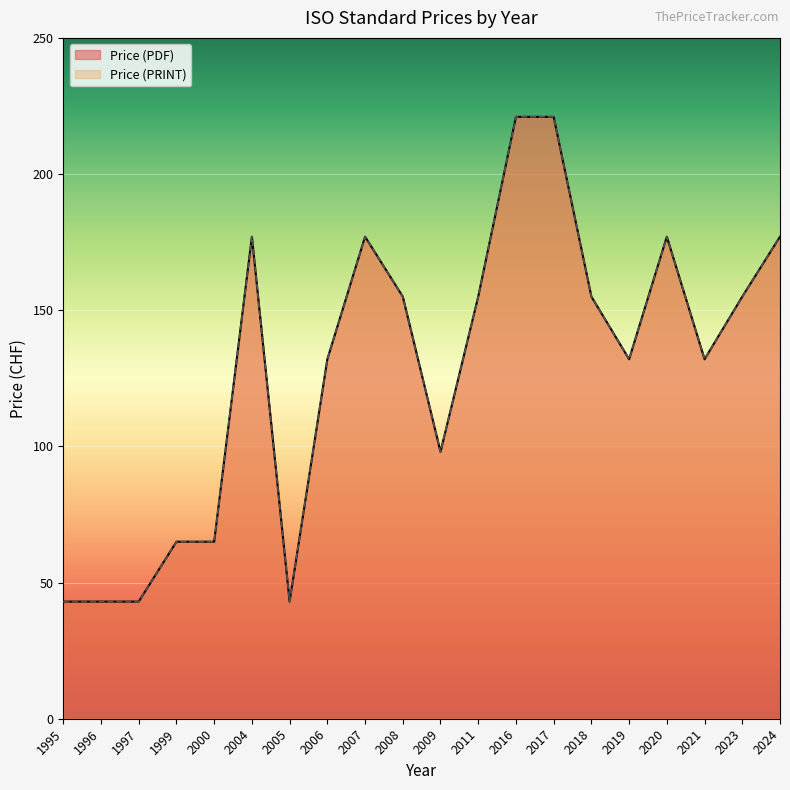

Is it true that Price (PDF) equals 43 at 1996?

True